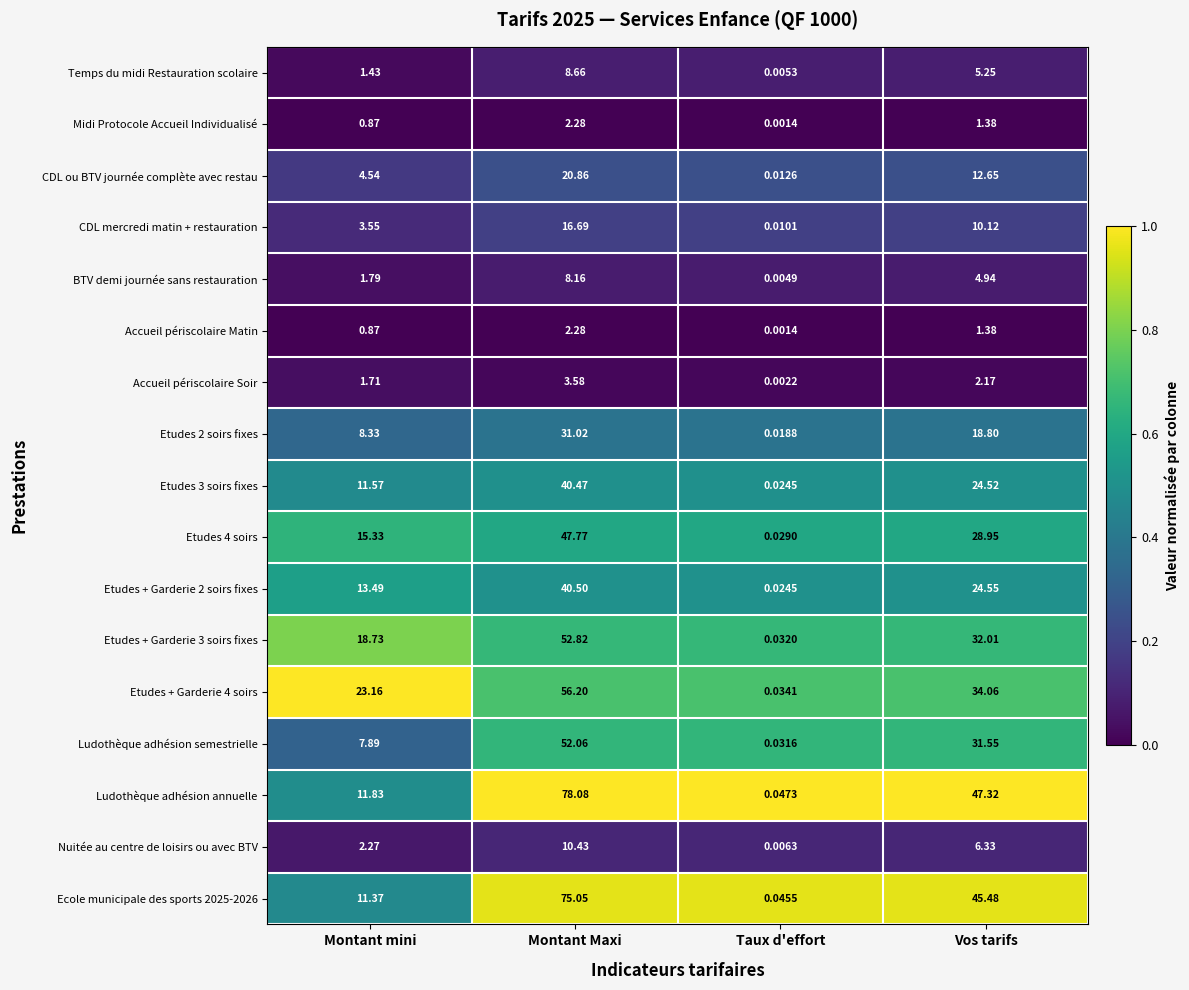

At which category does the chart reach its peak across all series?

Montant Maxi